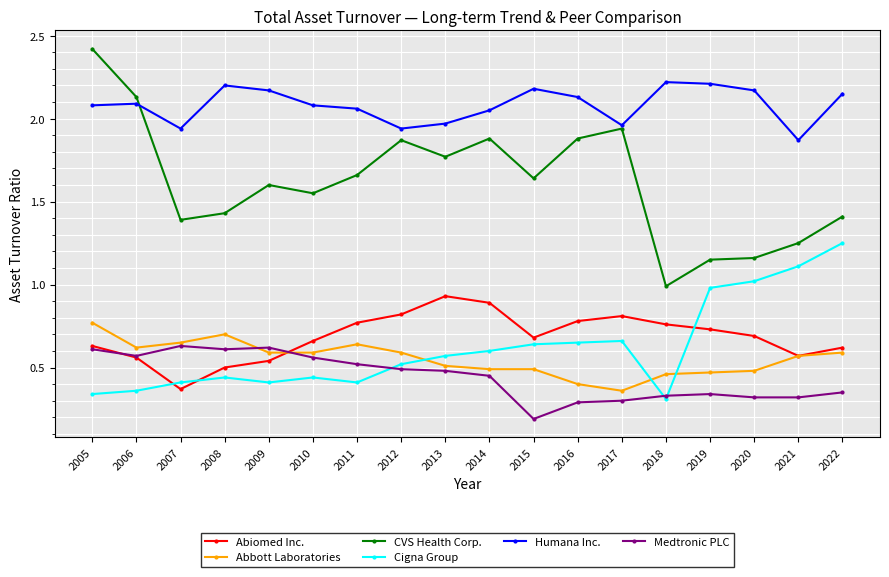

Does the chart have visible grid lines?

Yes